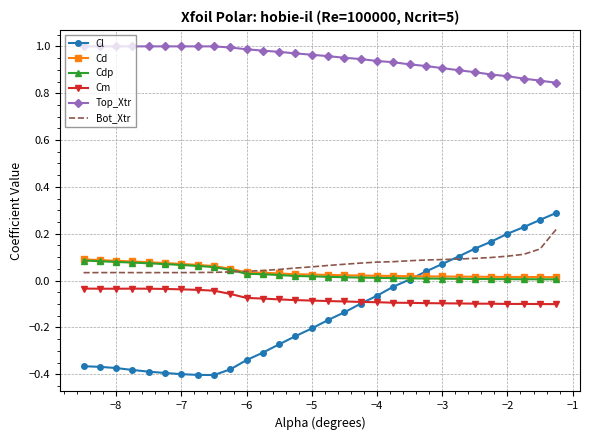

Which series has the largest total across all categories?

Top_Xtr